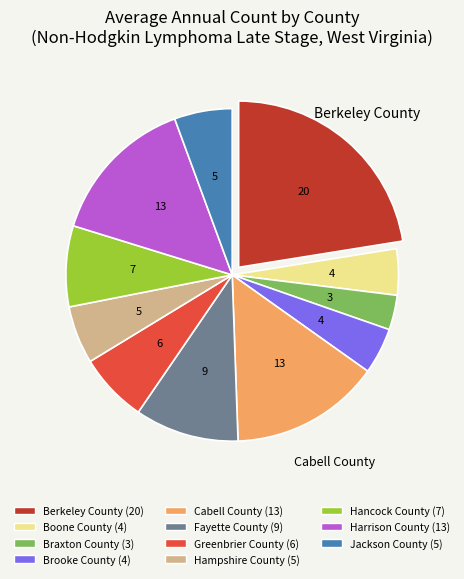

Is there a majority slice in this chart?

No